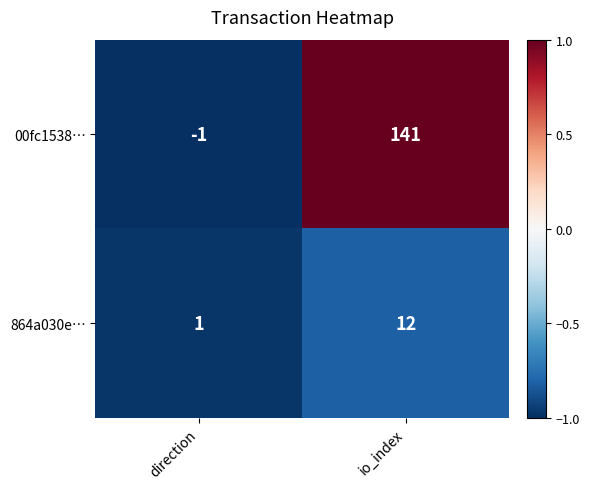

The value of 864a030e… at direction is 0. True or false?

False